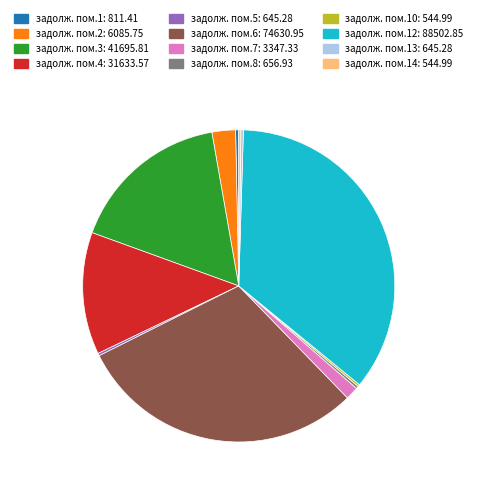

Is there a majority slice in this chart?

No